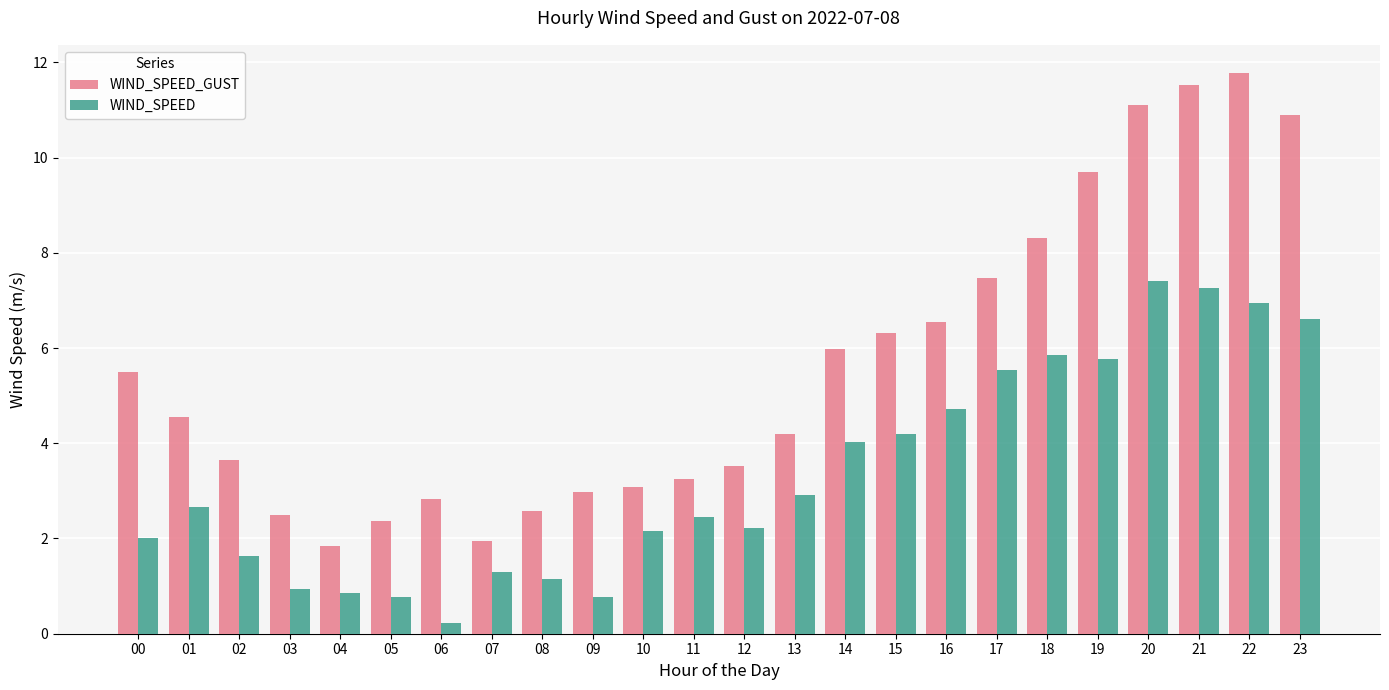

At 09, list the series in order from largest to smallest.

WIND_SPEED_GUST, WIND_SPEED